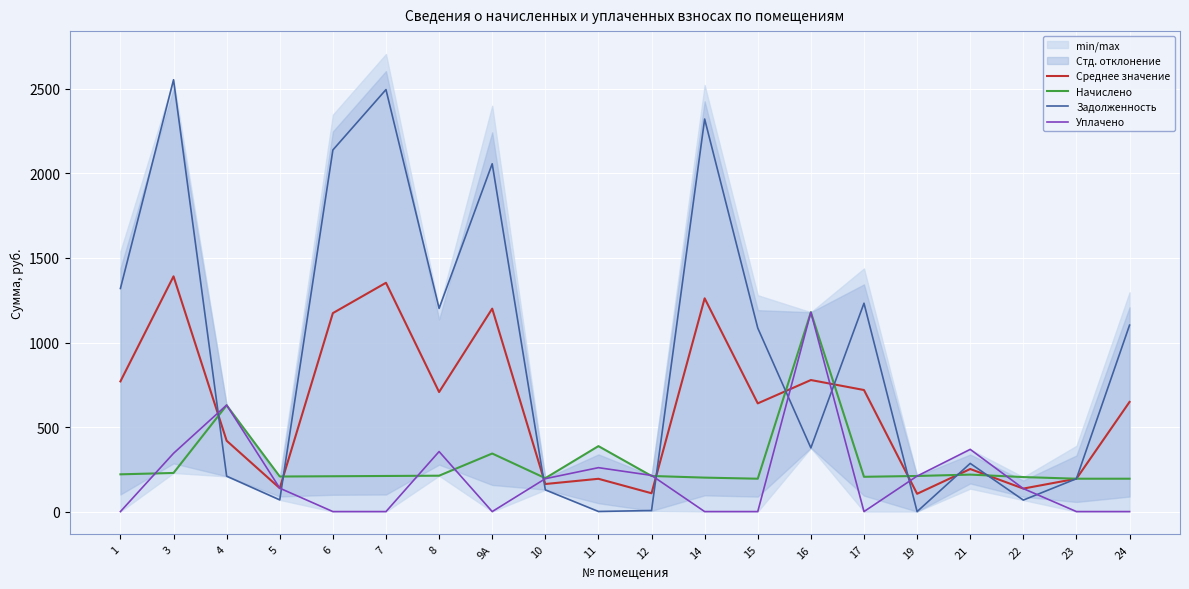

Where do Задолженность and Уплачено first cross each other?

3 and 4